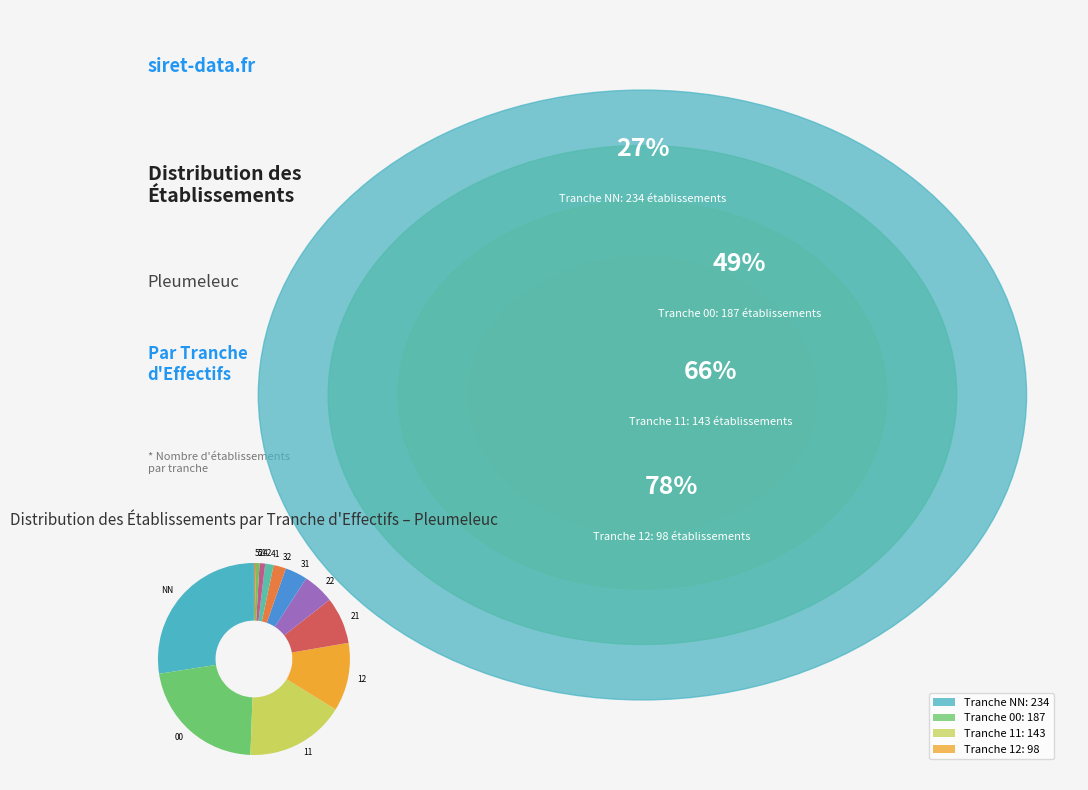

Combined, do 42 and 00 account for over 50%?

No